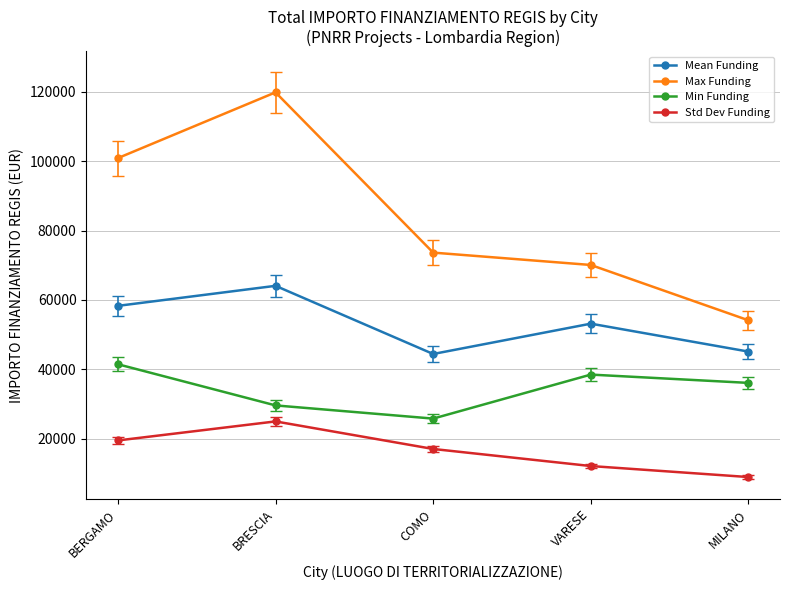

What is the total value across all series at COMO?

161023.0